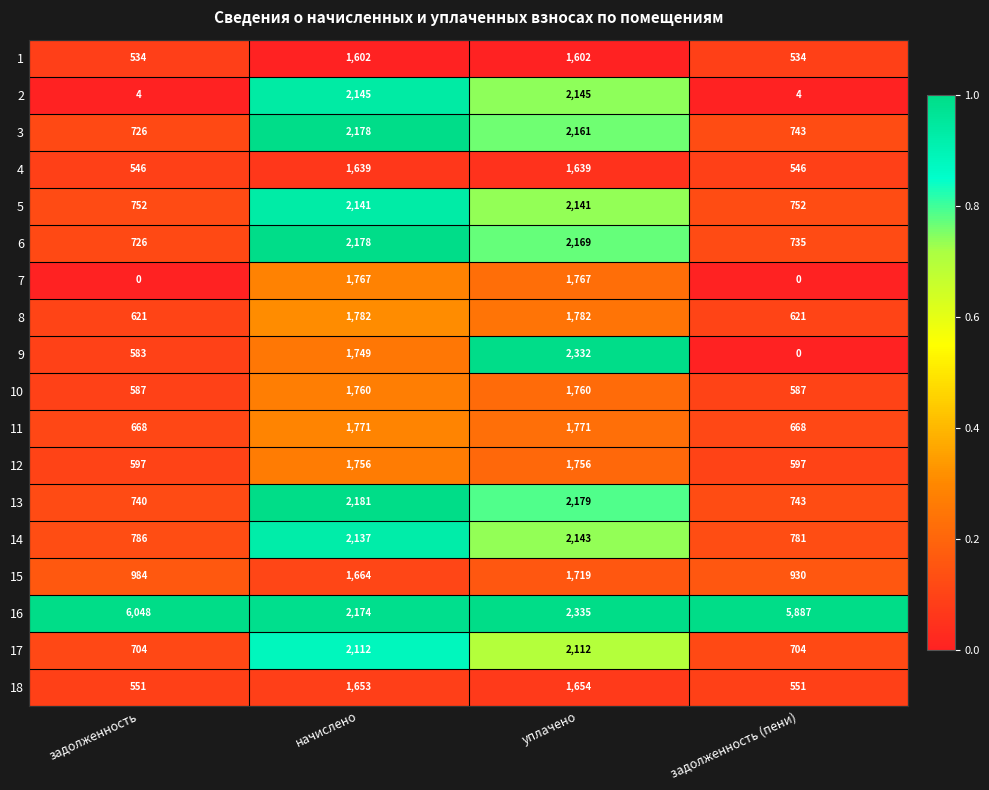

How many series are shown in this chart?

18